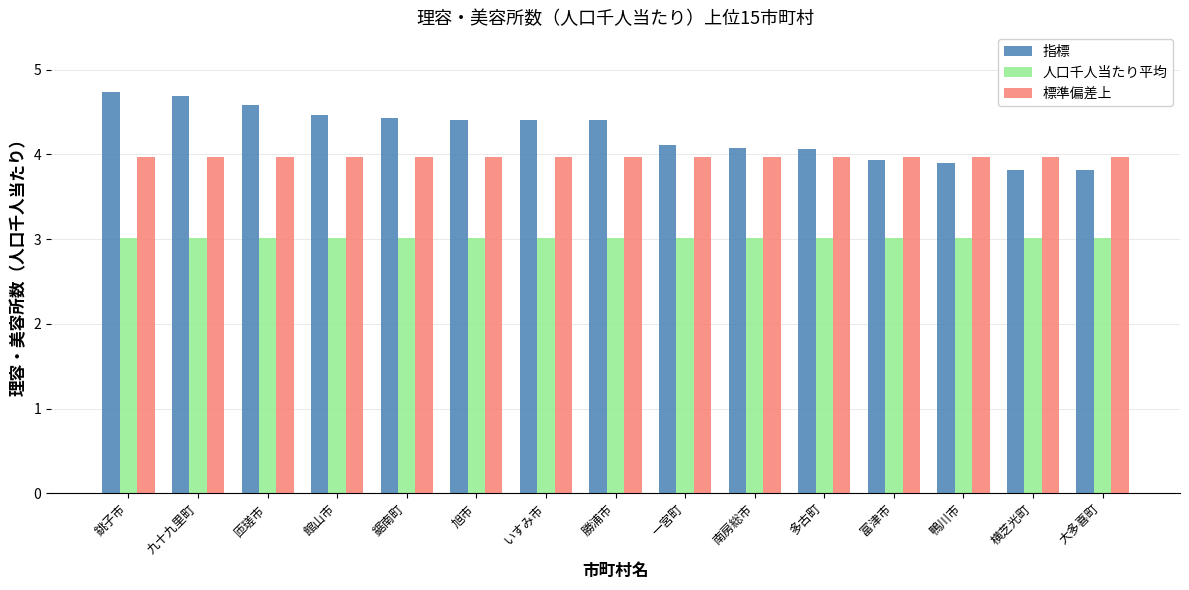

What is the minimum value for 指標?

3.8